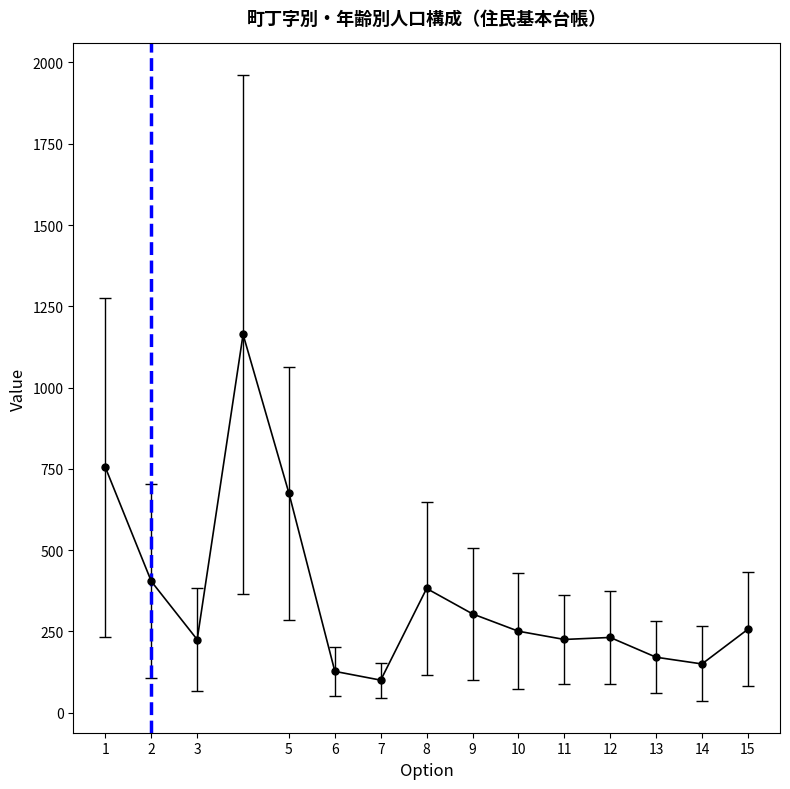

What is the difference between the maximum and second lowest values?

1036.7